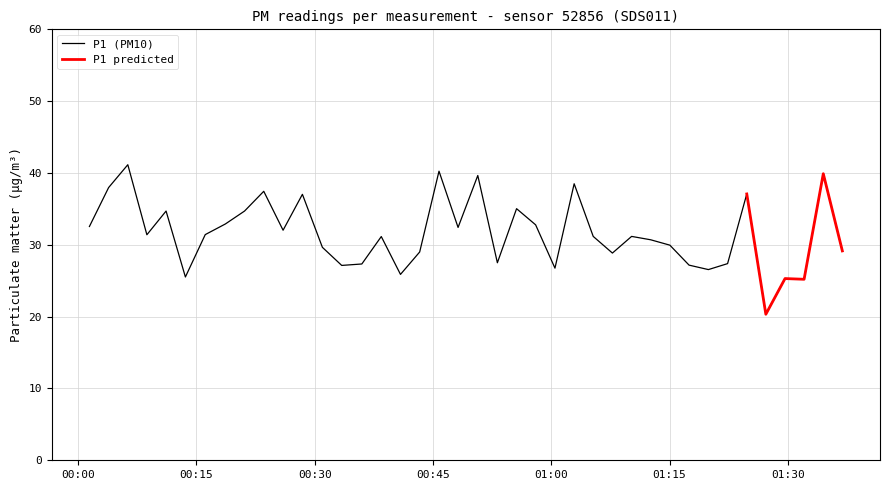

What is the lowest value of the P1 (PM10) series?

20.3